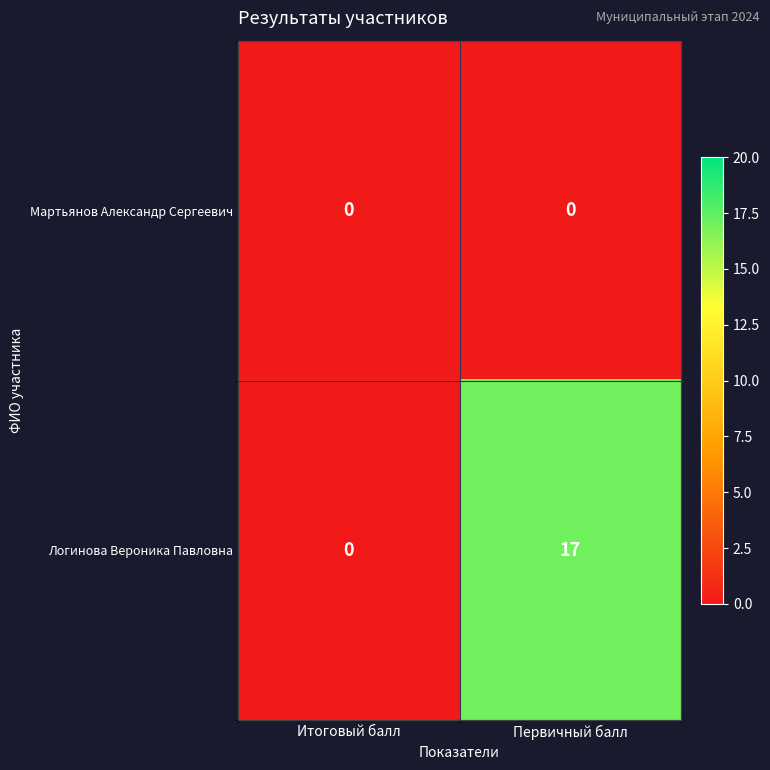

What is the sum of the Логинова Вероника Павловна values at Первичный балл and Итоговый балл?

17